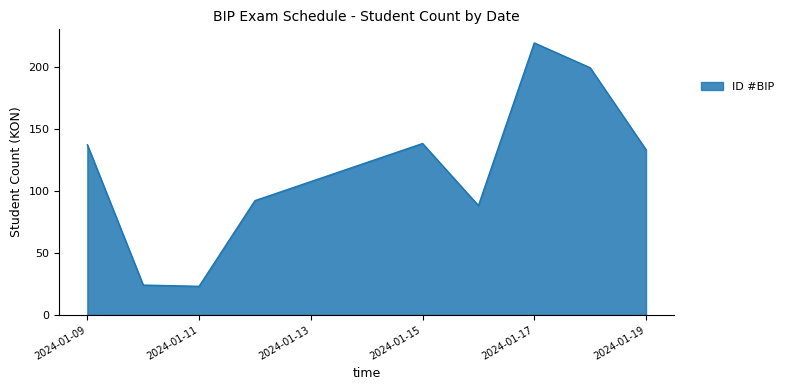

What is the difference between the maximum and minimum values?

196